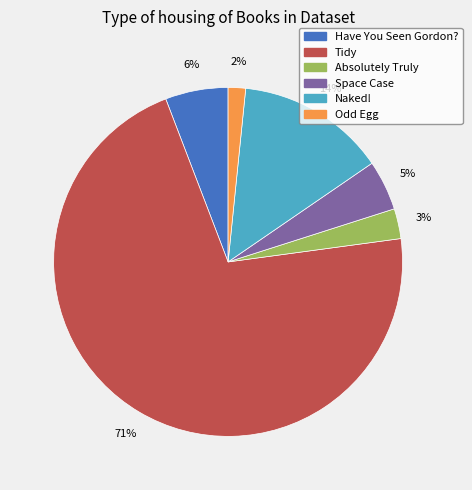

To the nearest percent, what is the difference between the Odd Egg and Naked! slice percentages?

12%